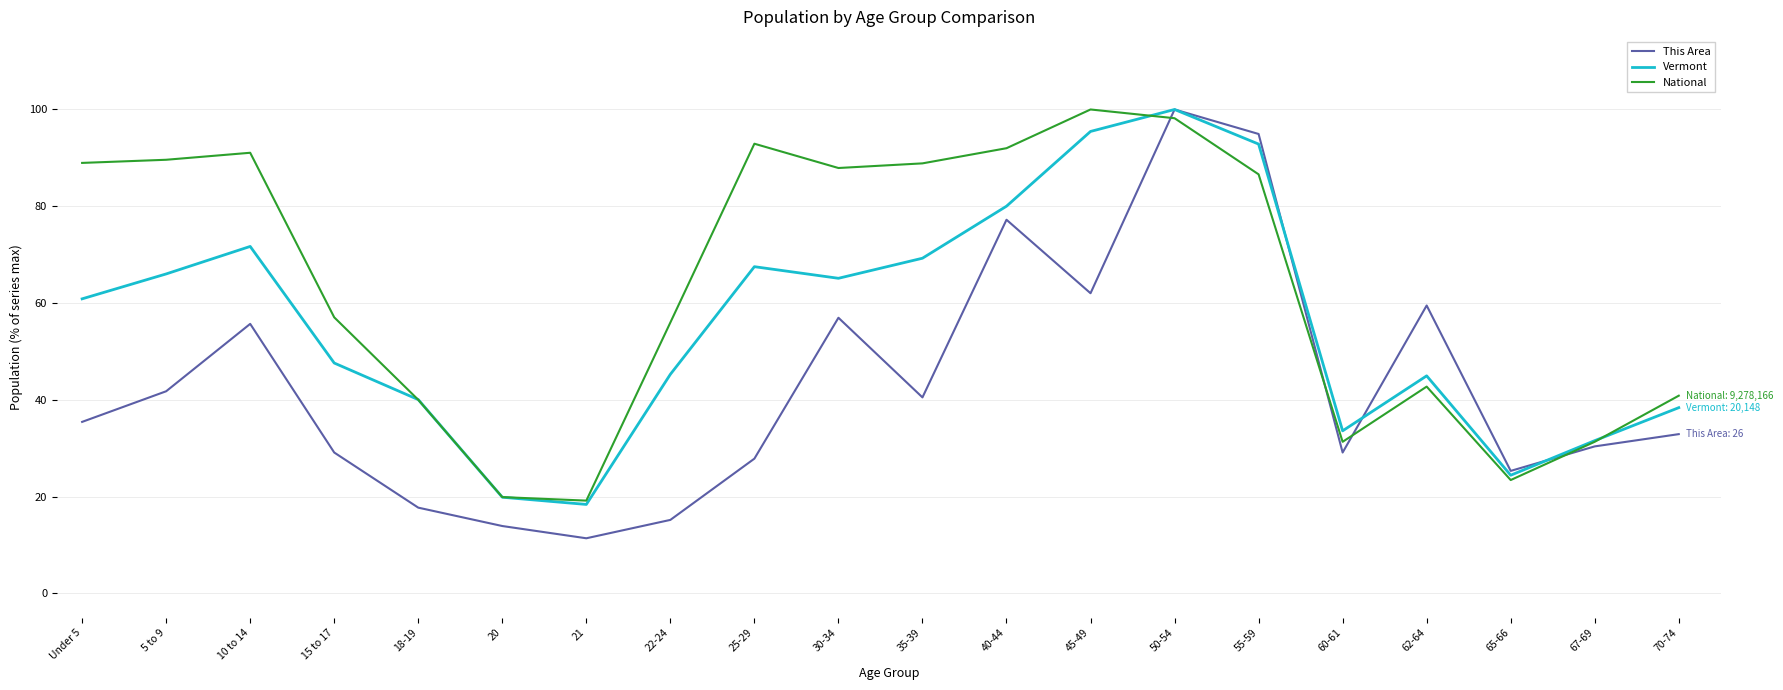

True or false: Vermont and This Area cross at least once.

True